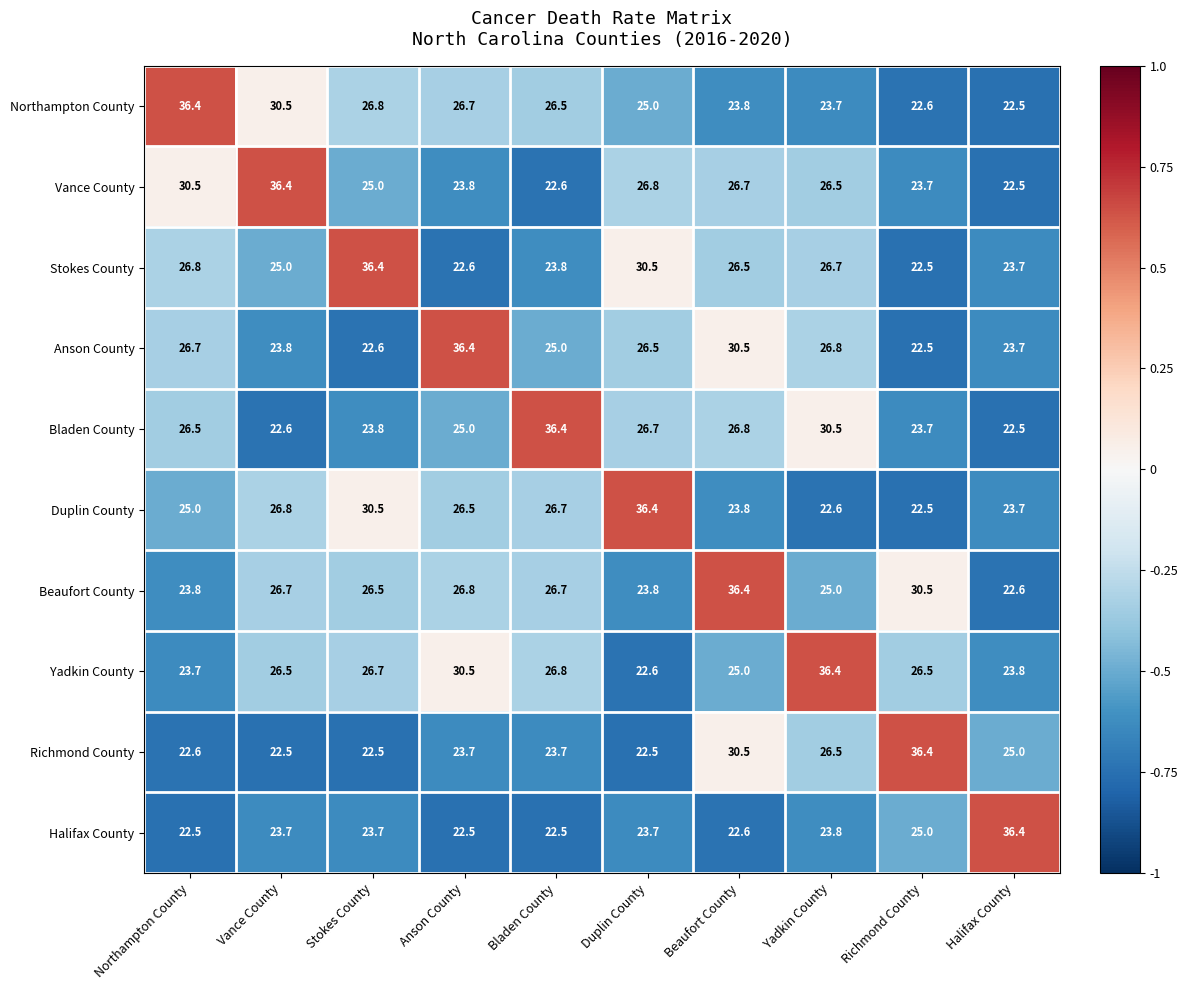

What is the minimum value shown in the chart?

22.5